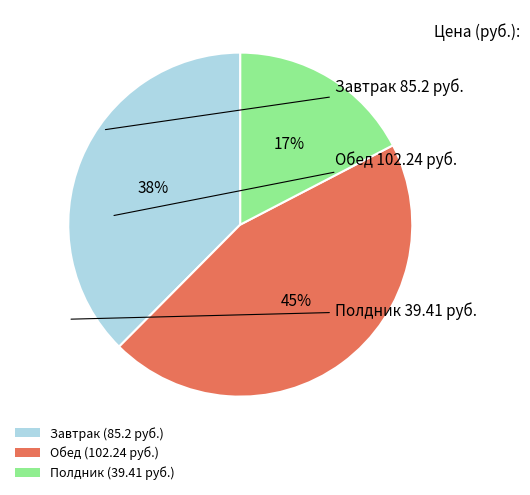

Between Полдник and Обед, which is larger?

Обед